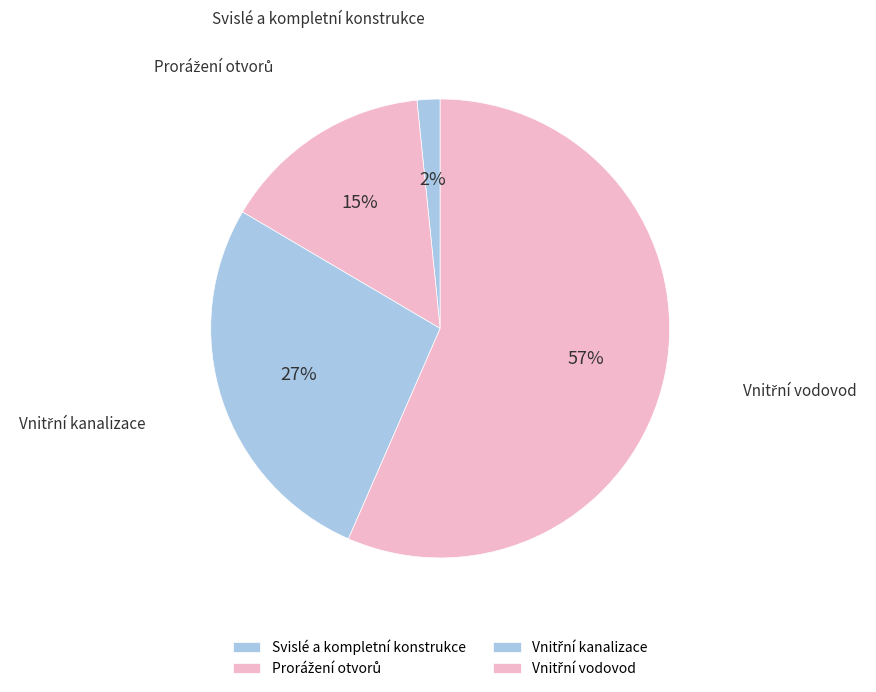

The Svislé a kompletní konstrukce slice represents 2% of the pie. True or false?

True